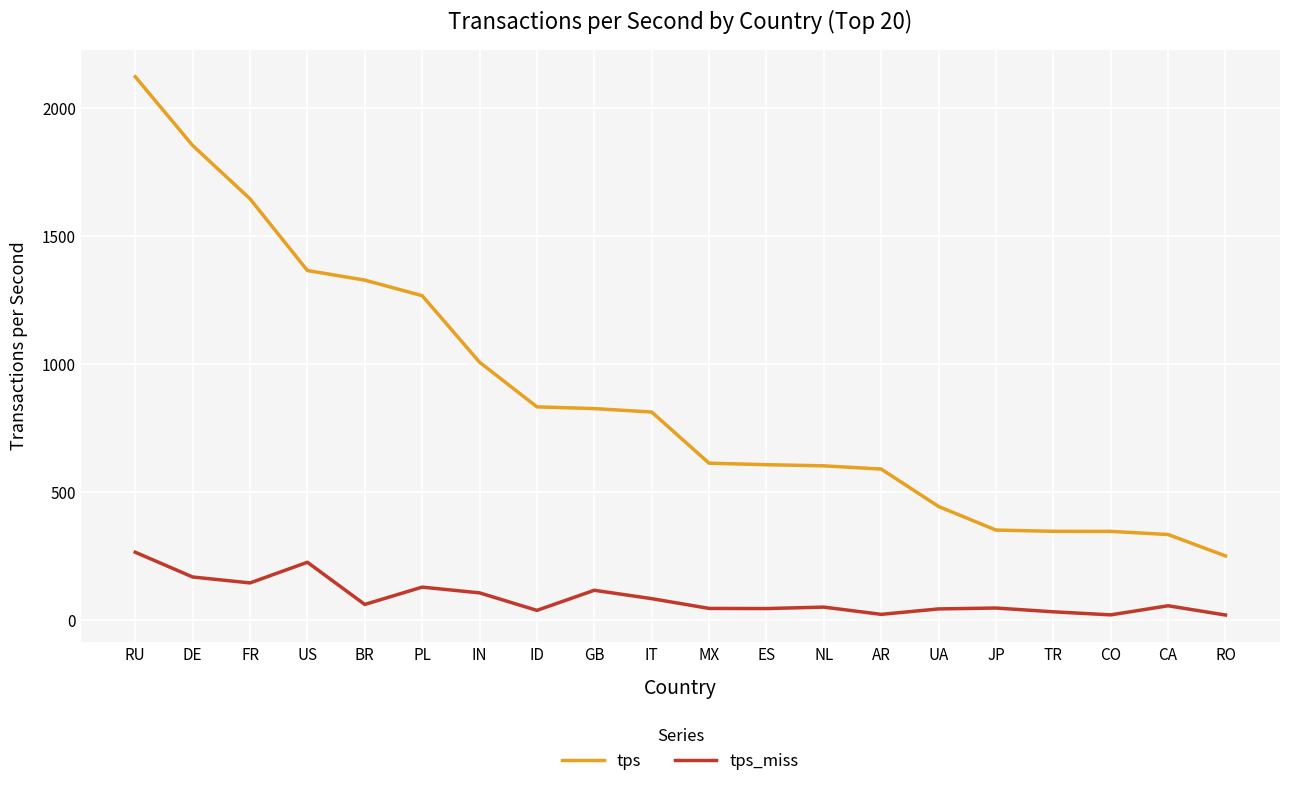

How many values in the tps_miss series exceed 57?

10